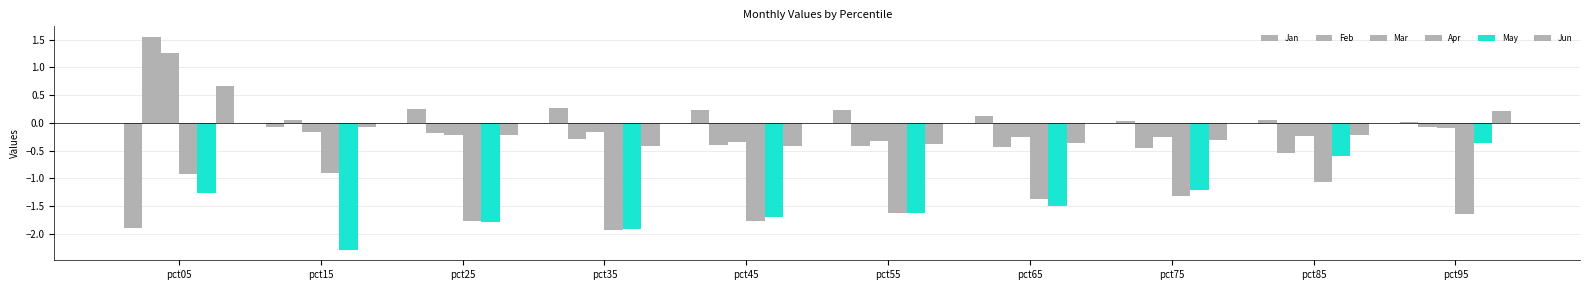

At how many categories does at least one series exceed -1?

10